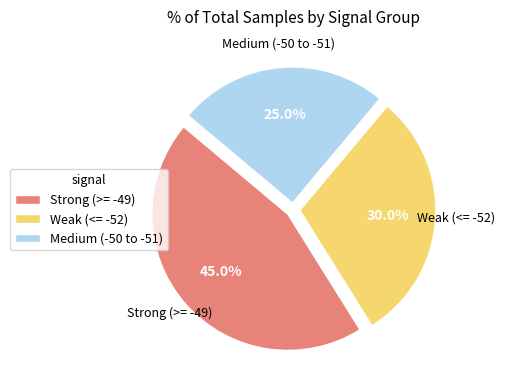

Approximately how many times larger is the value at Strong (>= -49) compared to Medium (-50 to -51)?

1.8